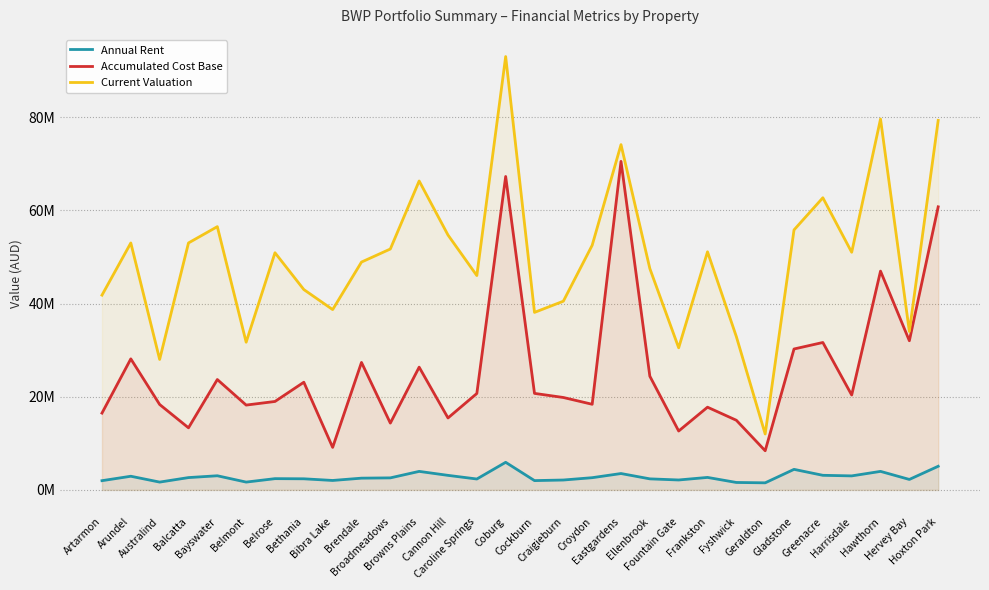

In Annual Rent, how many points are lower than both neighbors (excluding endpoints)?

9